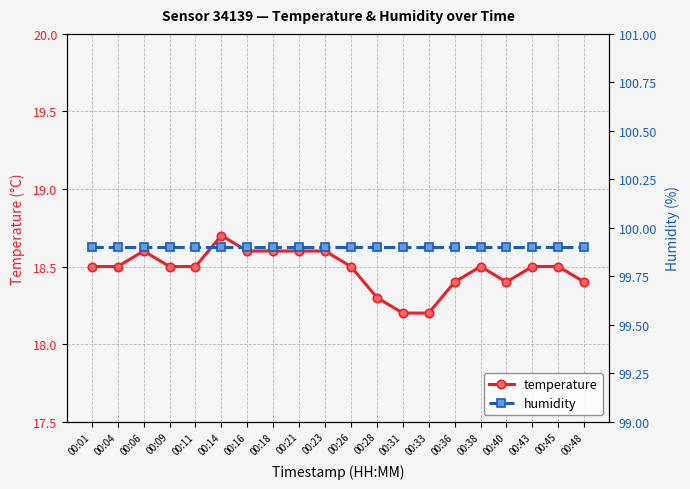

What is the value of the humidity point at the 13th from the left?

99.9